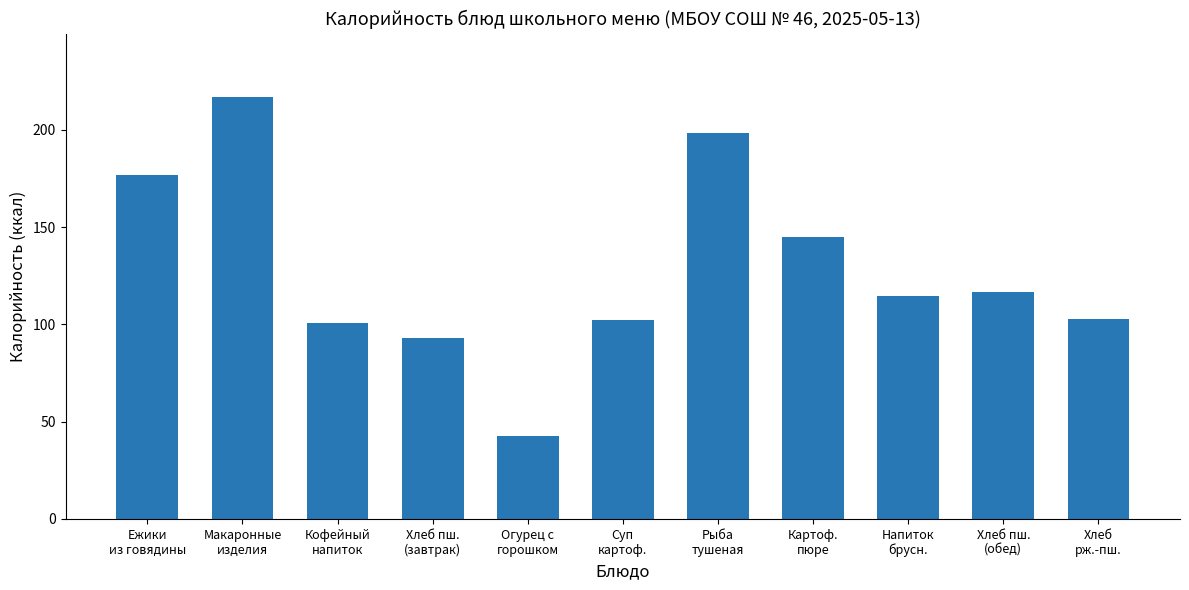

The chart shows a value of 100.6 at Кофейный
напиток. True or false?

True